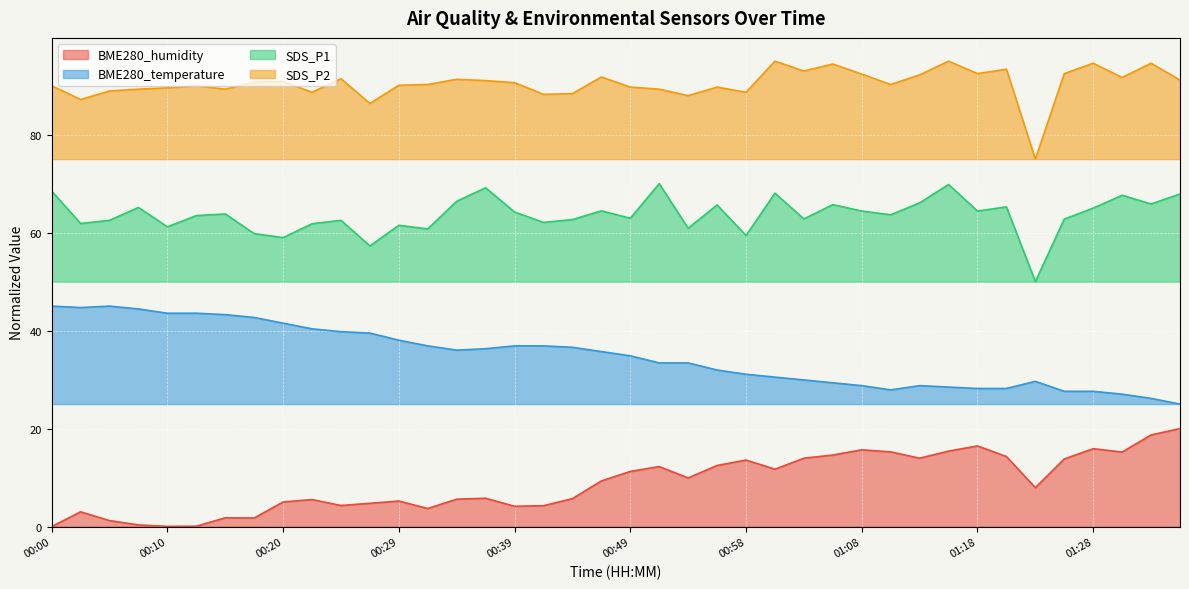

True or false: SDS_P2 and BME280_humidity cross at least once.

False